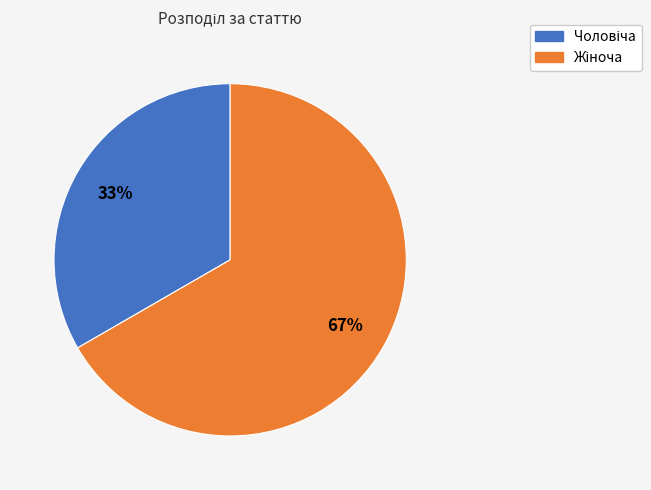

To the nearest percent, what is the average slice percentage?

50%